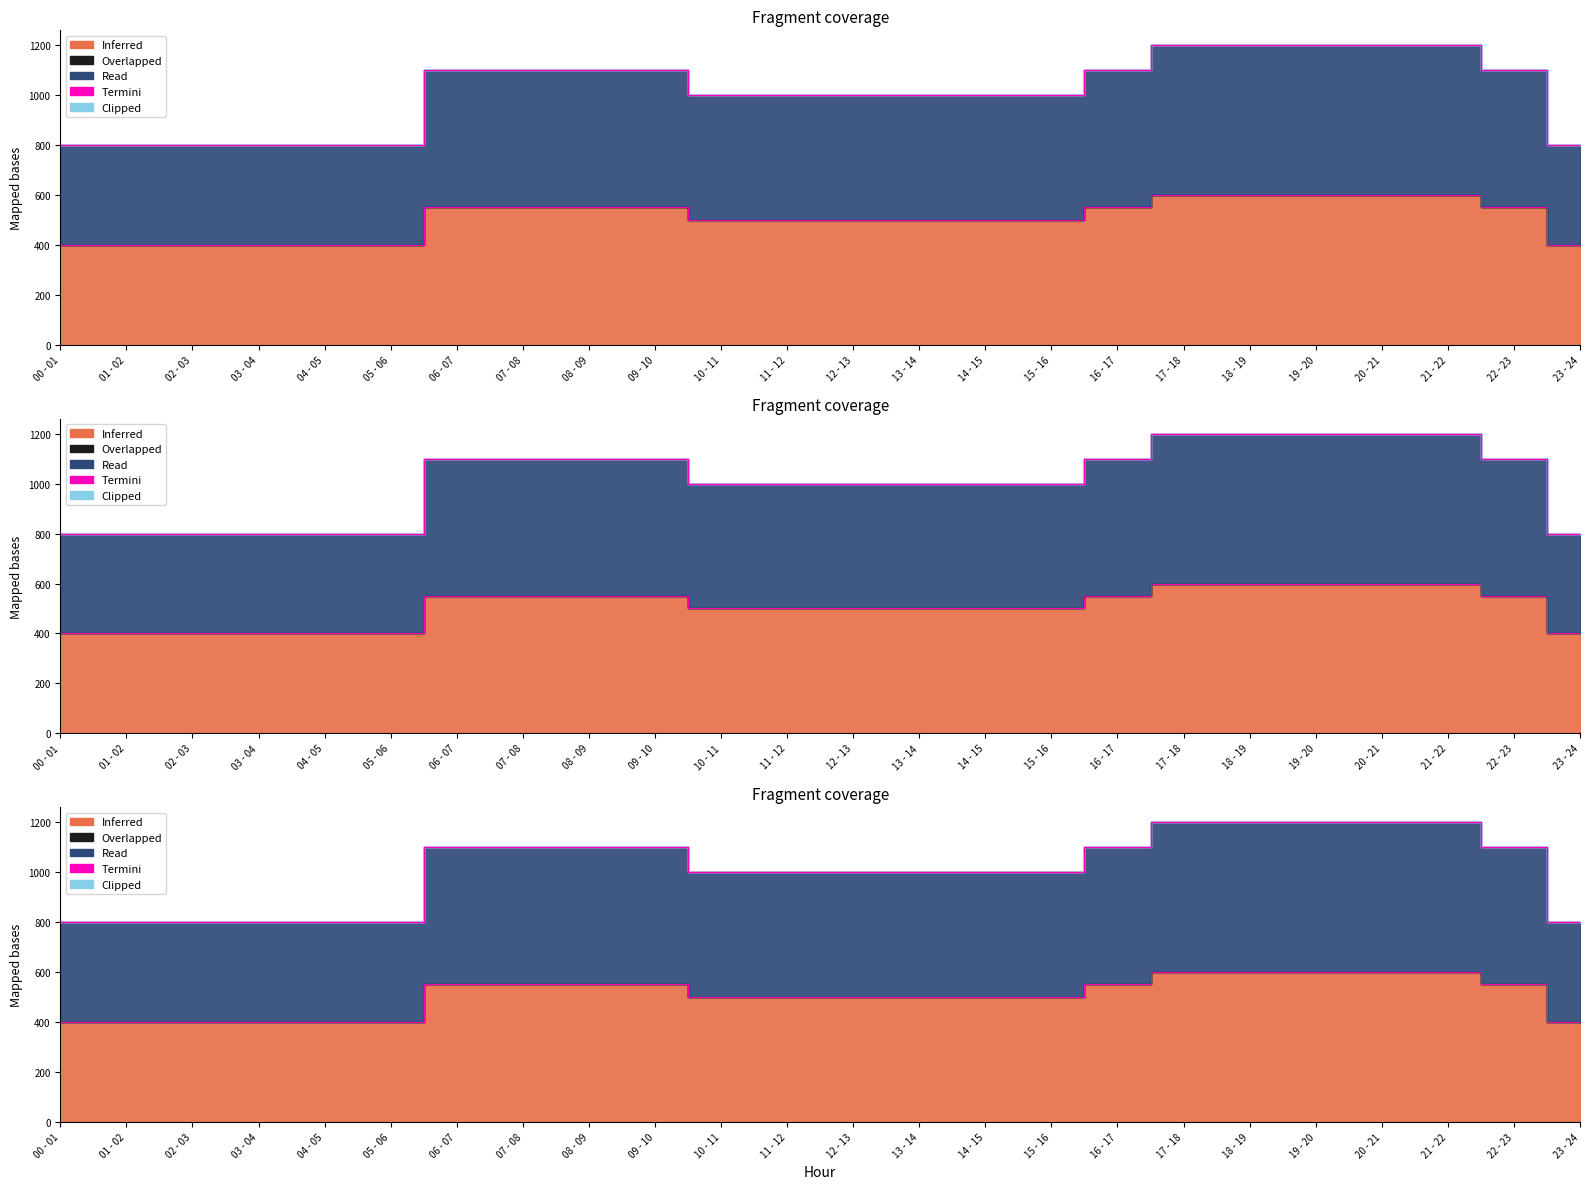

Between 21 - 22 and 22 - 23, which series saw the biggest shift?

Inferred